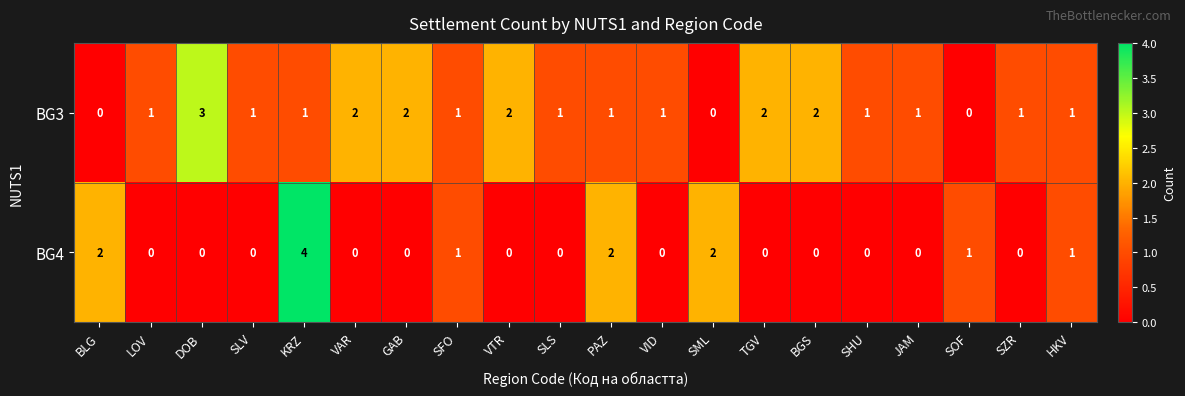

Is it true that BG3 equals 1 at VID?

True